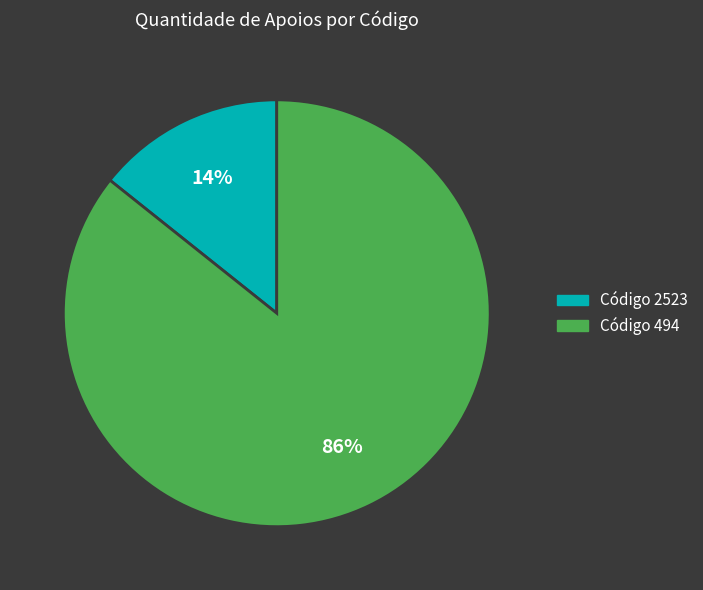

Is there a majority slice in this chart?

Yes